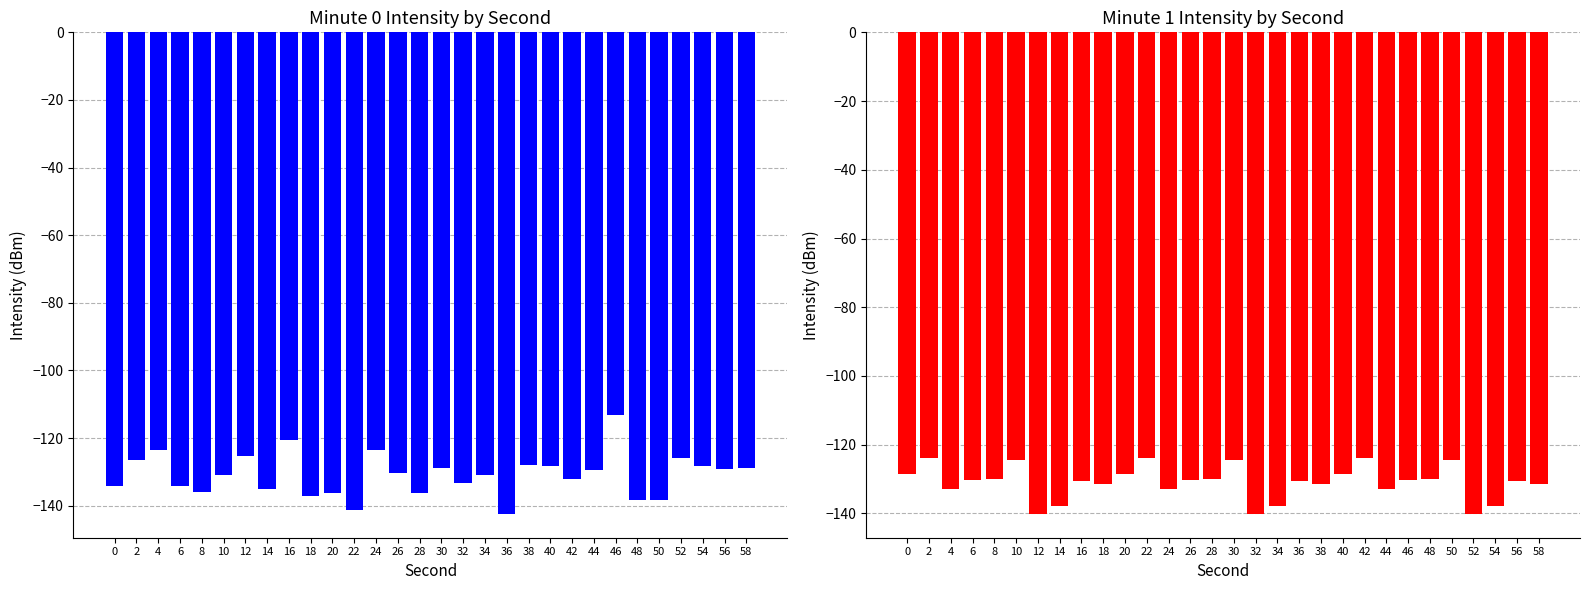

What is the difference between the highest and lowest values at 0?

5.8